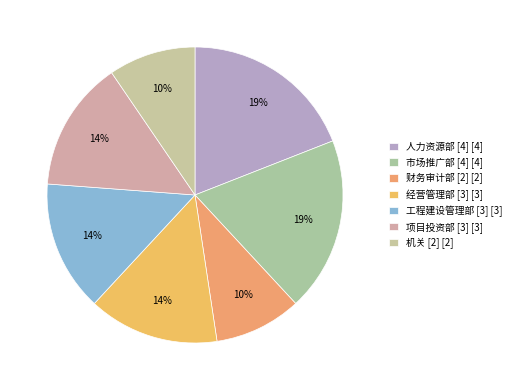

The 人力资源部 [4] slice represents 19% of the pie. True or false?

True